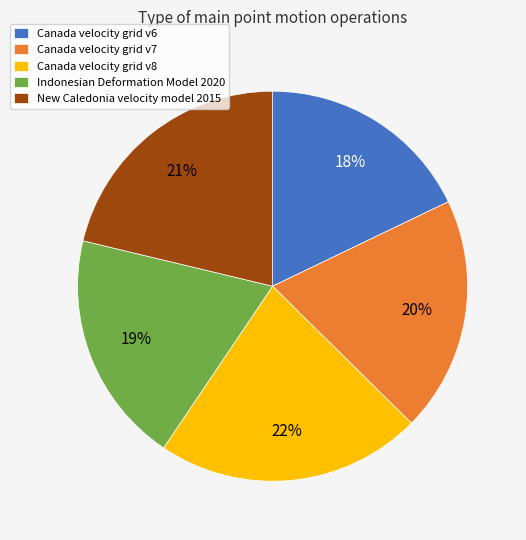

To the nearest percent, what portion does Canada velocity grid v8 represent?

22%